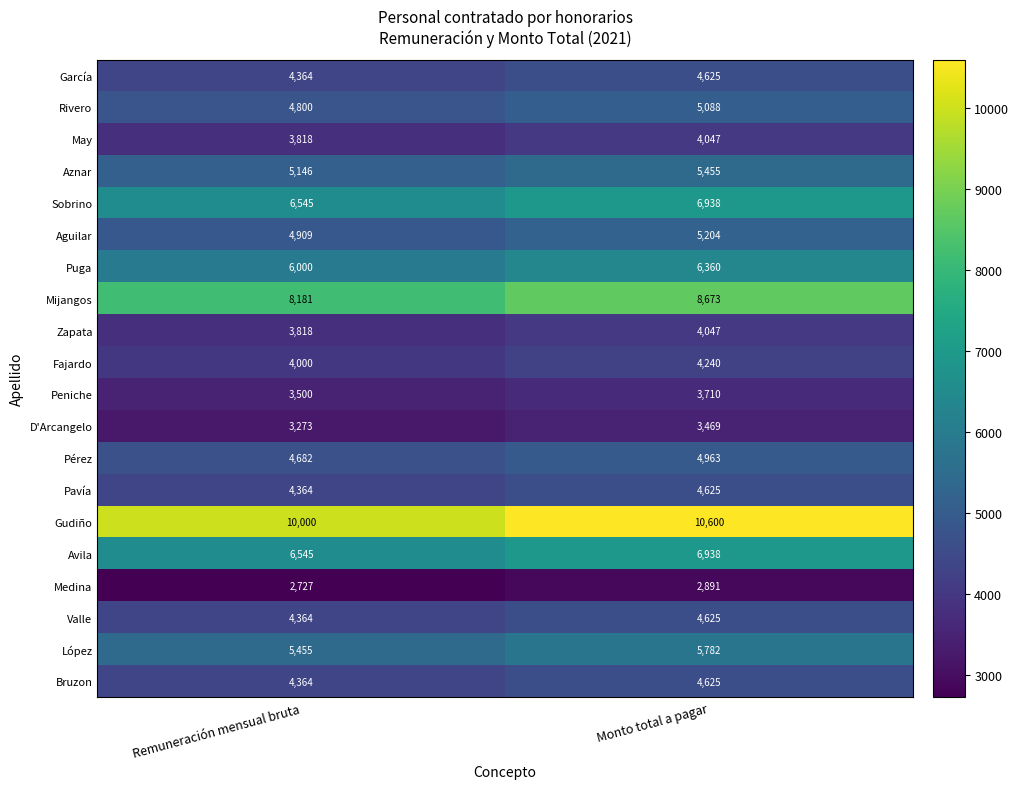

At which label is Gudiño closest to 10300?

Remuneración mensual bruta